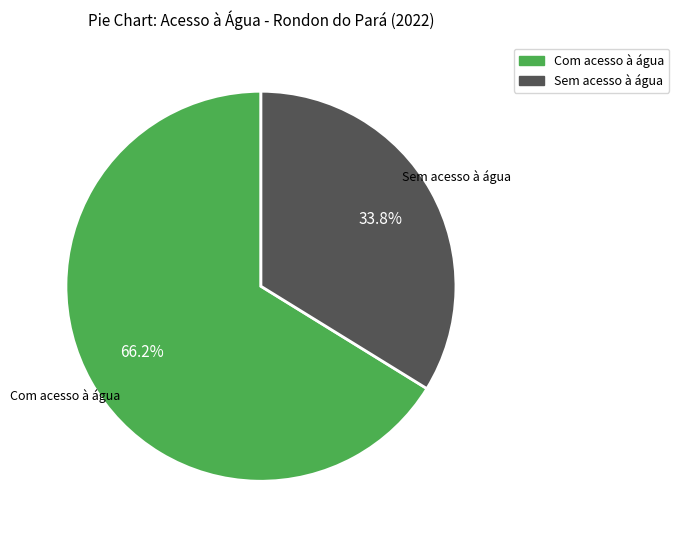

To the nearest percent, what is the difference between the largest and smallest slice percentages?

32%